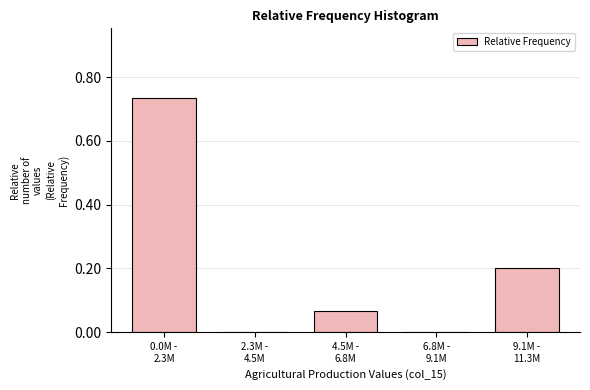

What is the sum of all values?

1.0